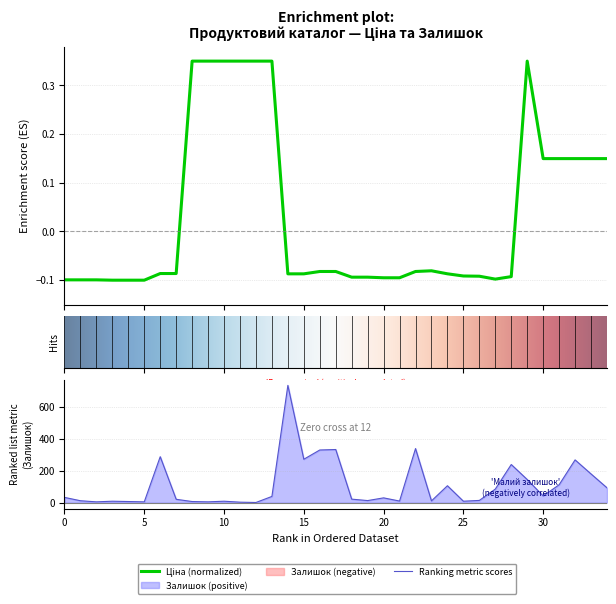

How many values in the Ціна series are below 0?

23